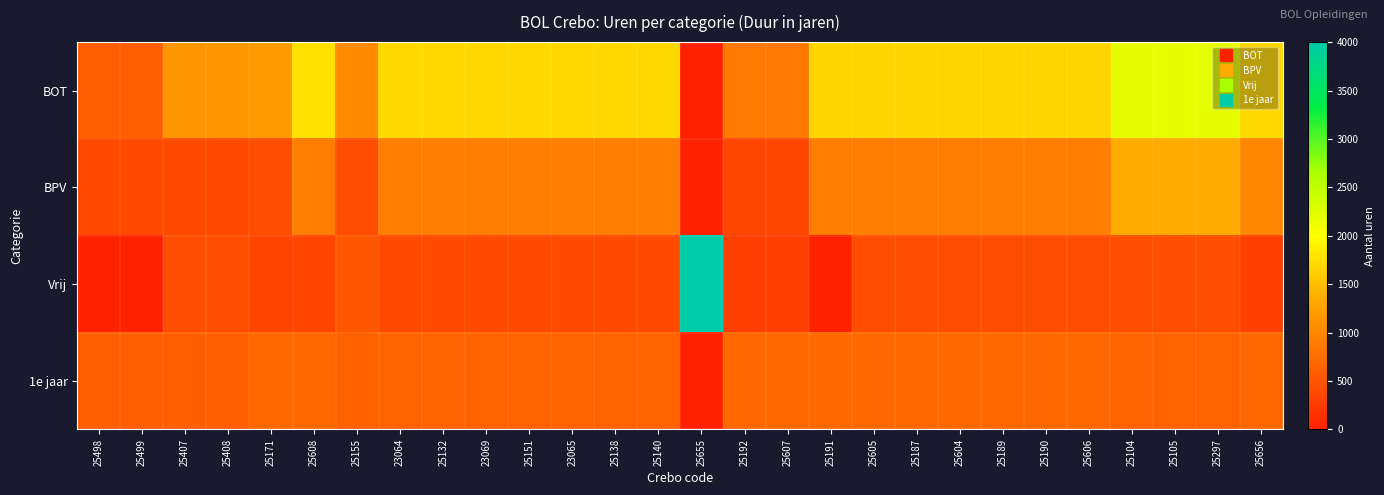

Which series has the largest total across all categories?

BOT